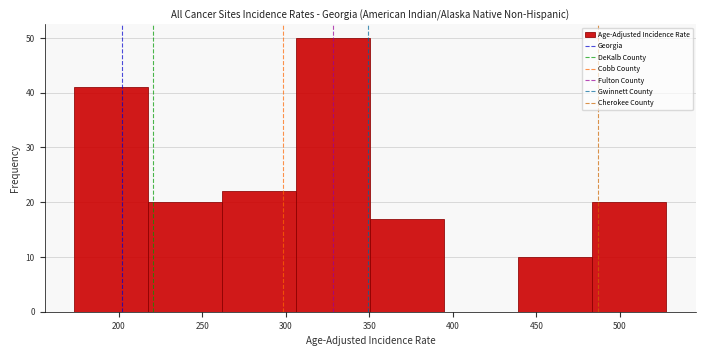

Reading left to right, list every bar in this chart as the range it spans on the x-axis followed by its height. Neither the bar edges nor the heights are printed on the chart, so give them approximately, as read against the axes.

175 to 220: 41
220 to 260: 20
260 to 305: 22
305 to 350: 50
350 to 395: 17
395 to 440: 0
440 to 485: 10
485 to 530: 20